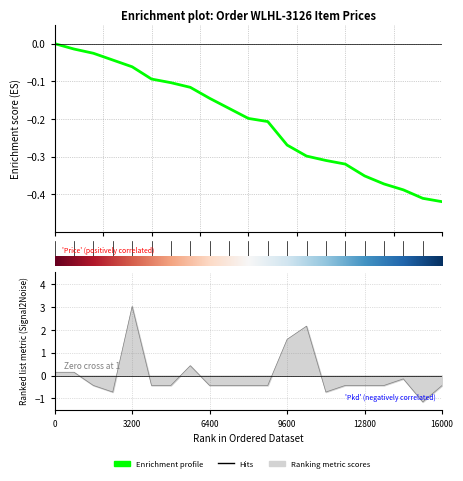

What is the approximate value at 14?

-0.3